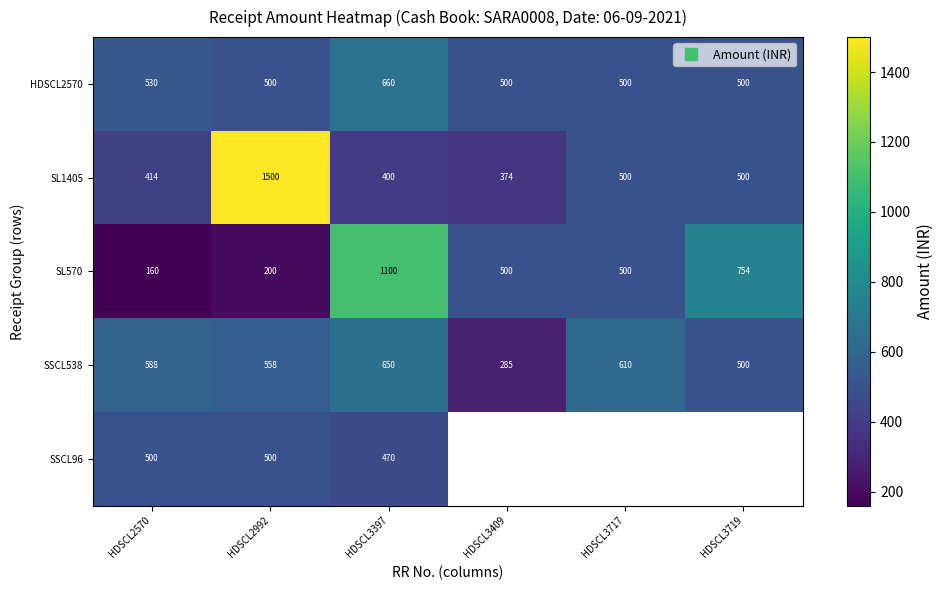

At which category is the sum across all series the highest?

HDSCL3397